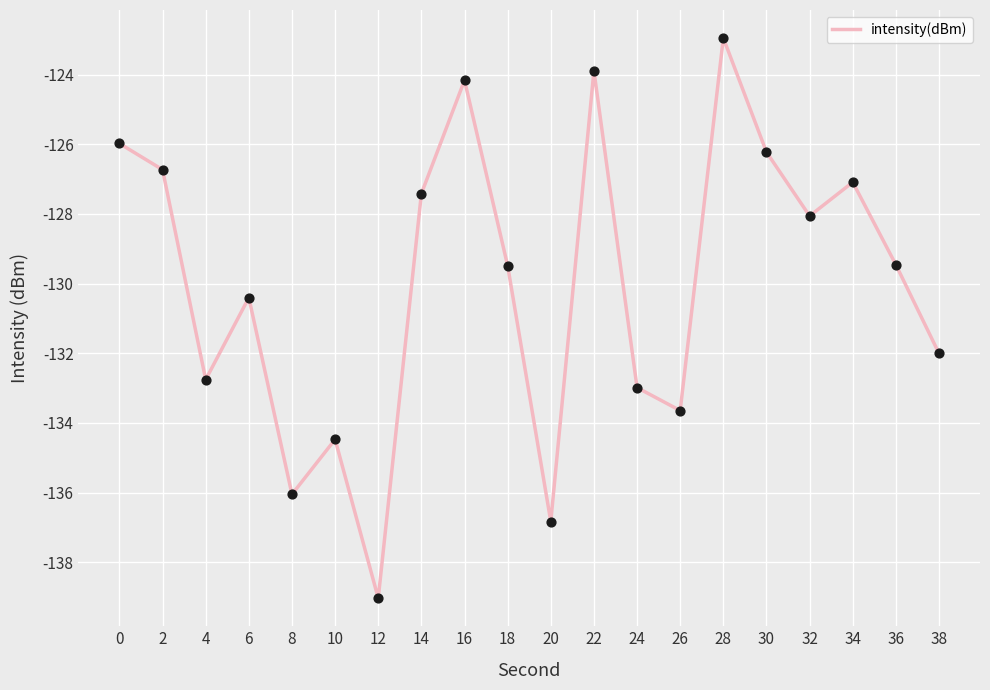

Between 4 and 32, which is larger?

32